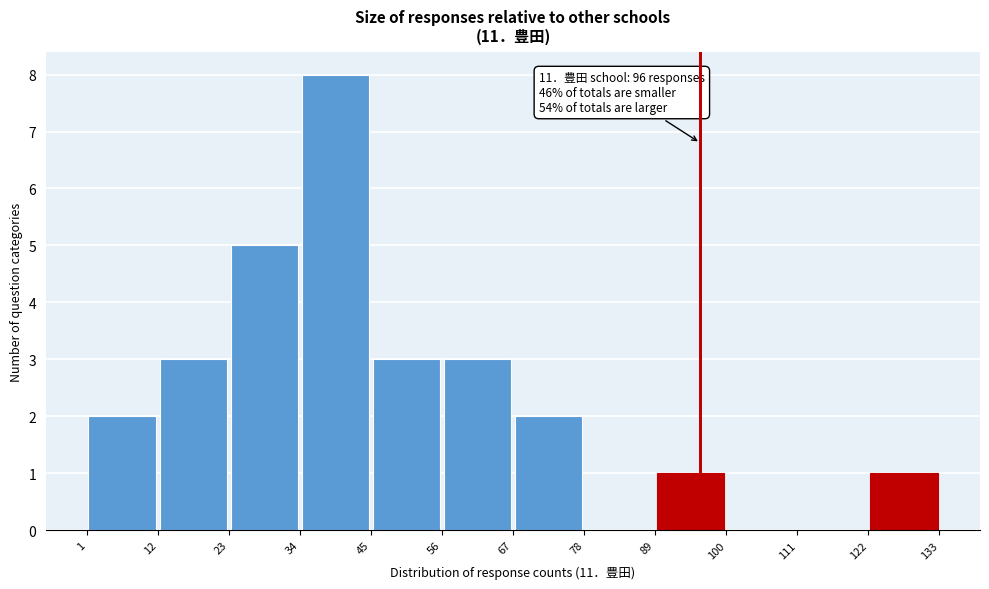

Over which range of the x-axis is the bar tallest?

34 to 45